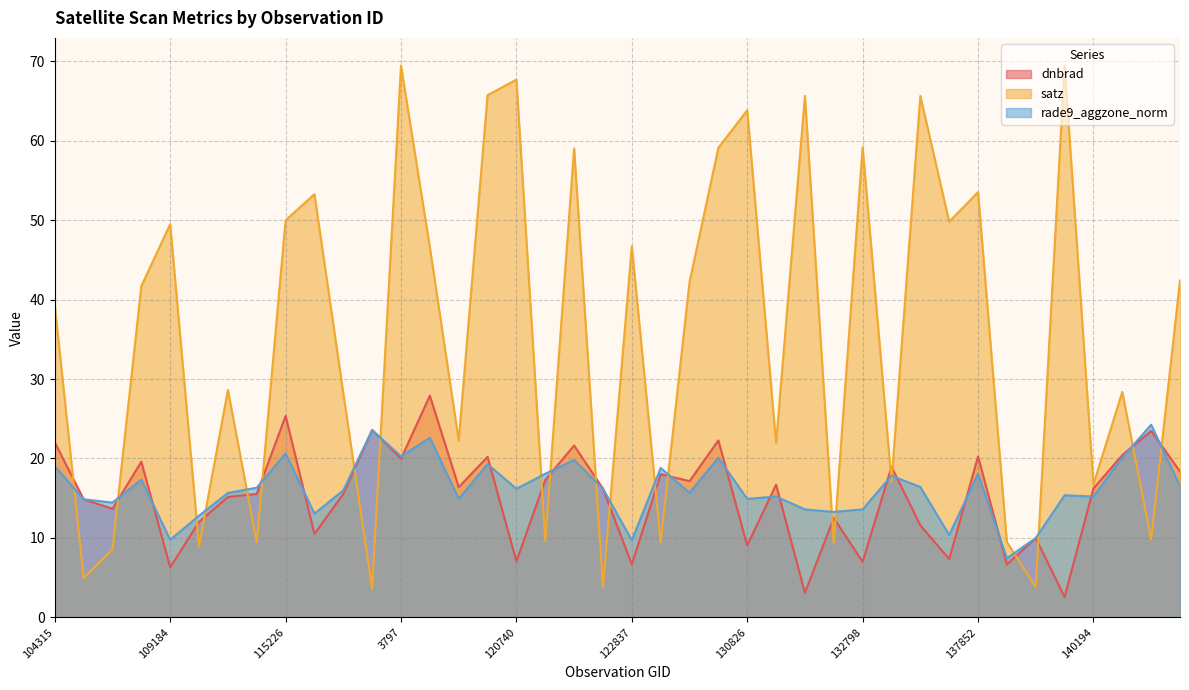

What is the label of the 29th point from the right?

119351